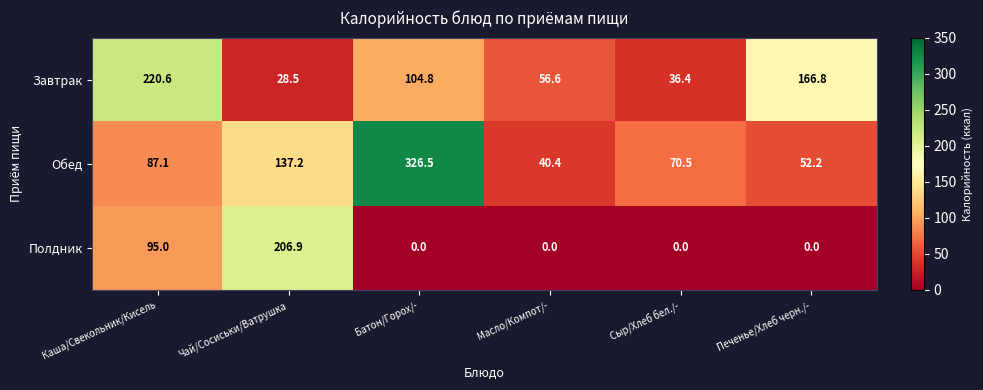

At which category is the sum across all series the highest?

Батон/Горох/-